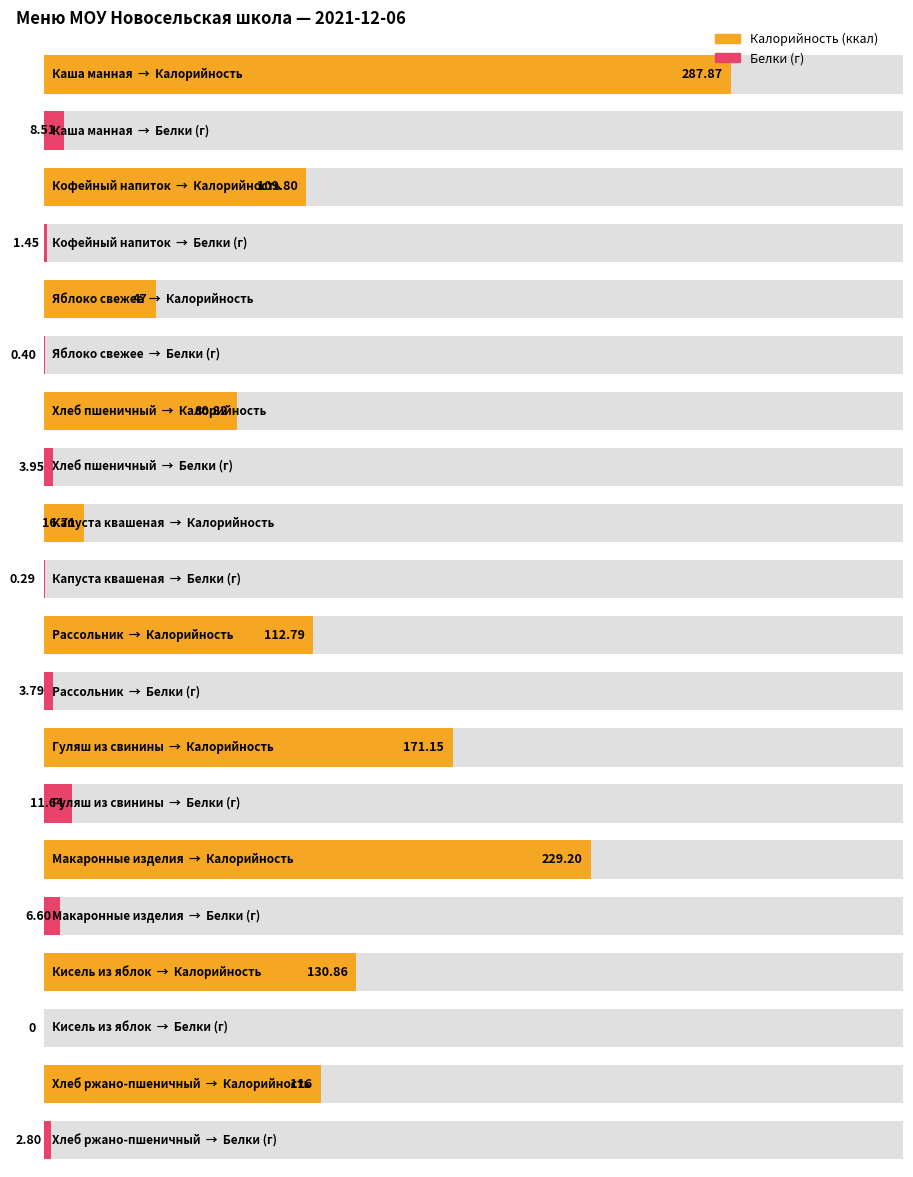

What is the maximum value shown in the chart?

287.9